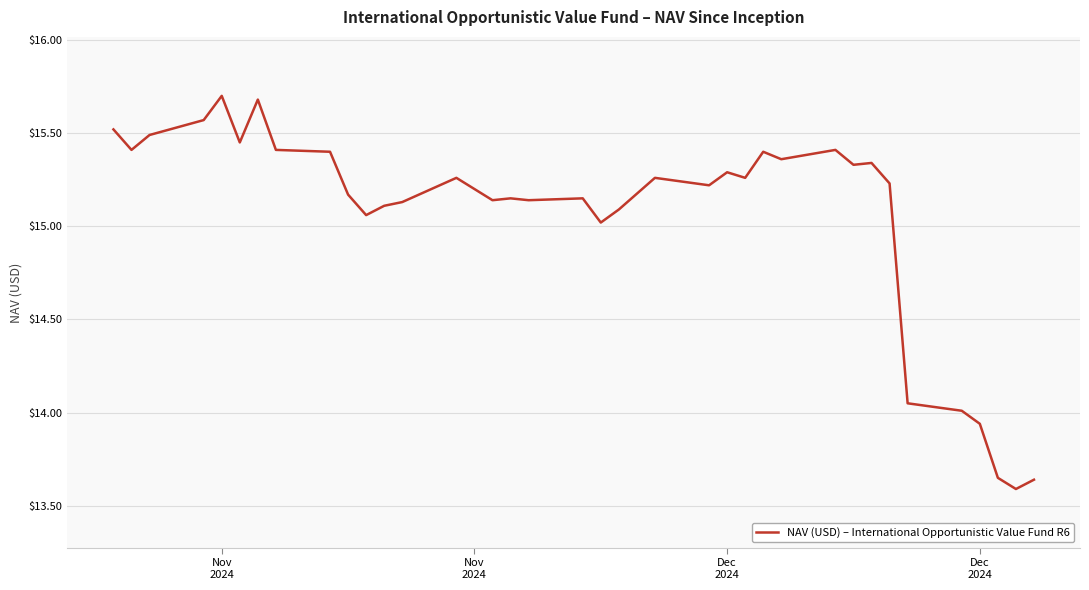

What is the difference between the maximum and minimum values?

2.1